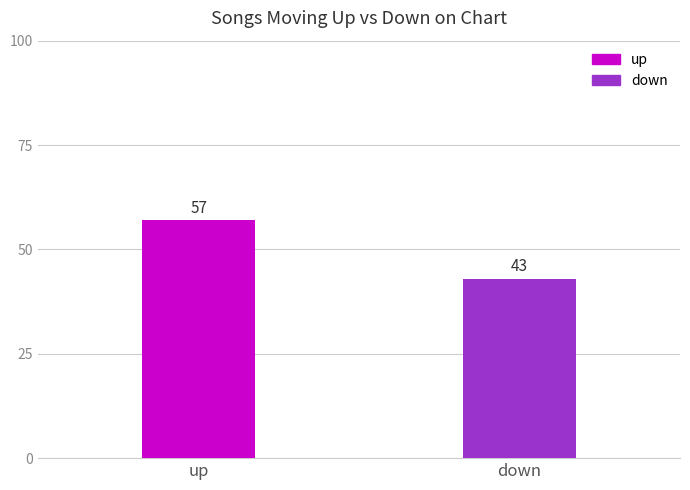

What is the difference between the maximum and minimum values?

14